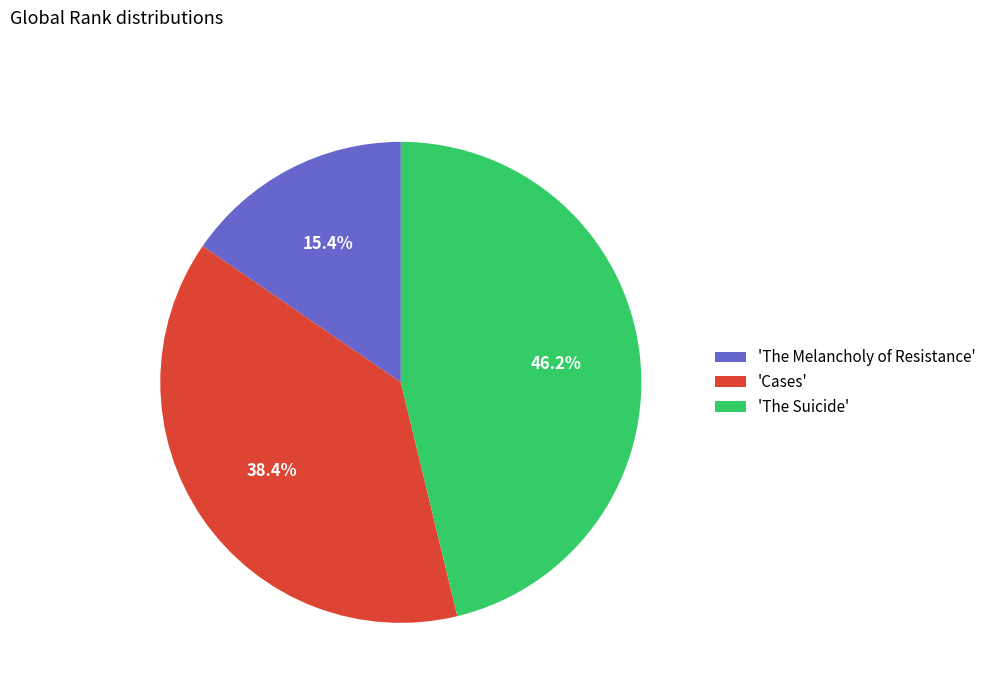

Which has a higher value, 'The Melancholy of Resistance' or 'Cases'?

'Cases'